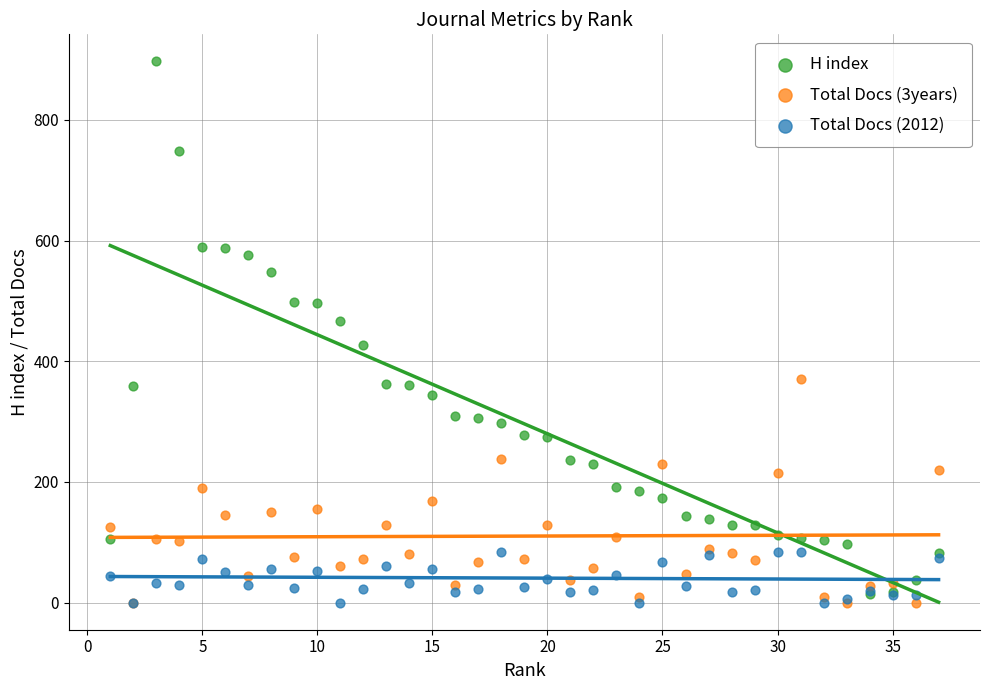

In the H index series, what Y value is closest to 455?

467